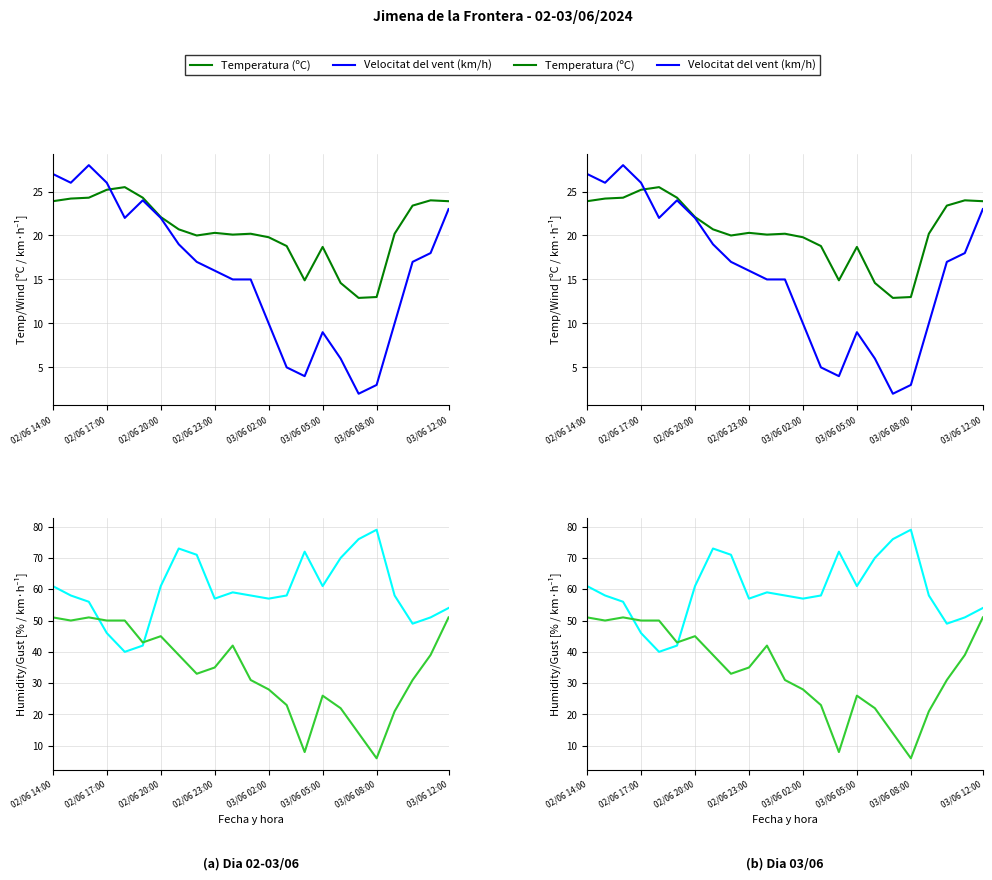

What is the minimum value shown in the chart?

2.0